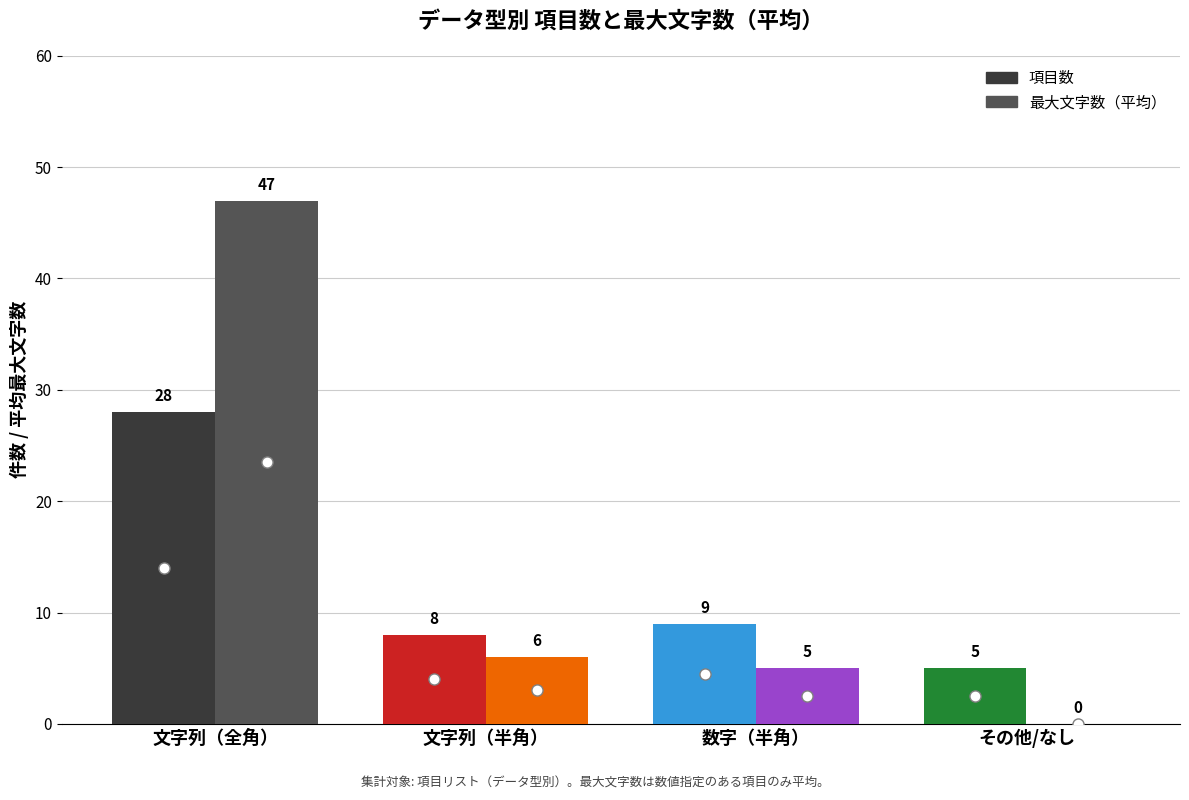

What is the total value across all series at 文字列（半角）?

14